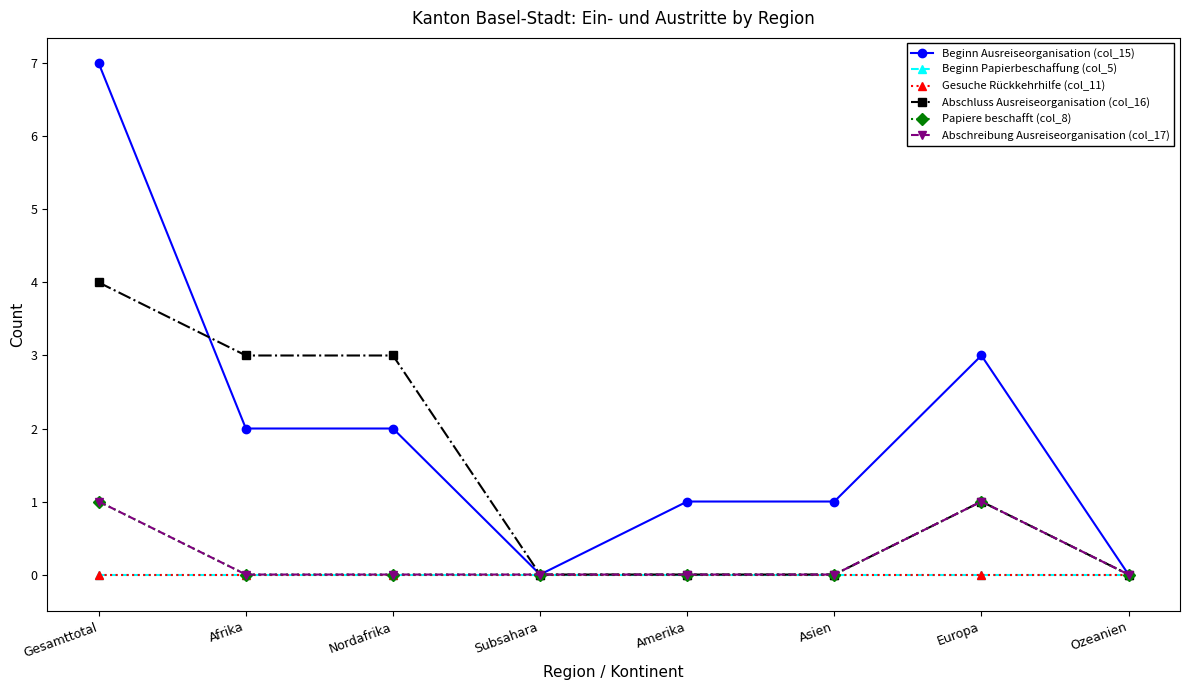

How many lines are shown in the chart?

6